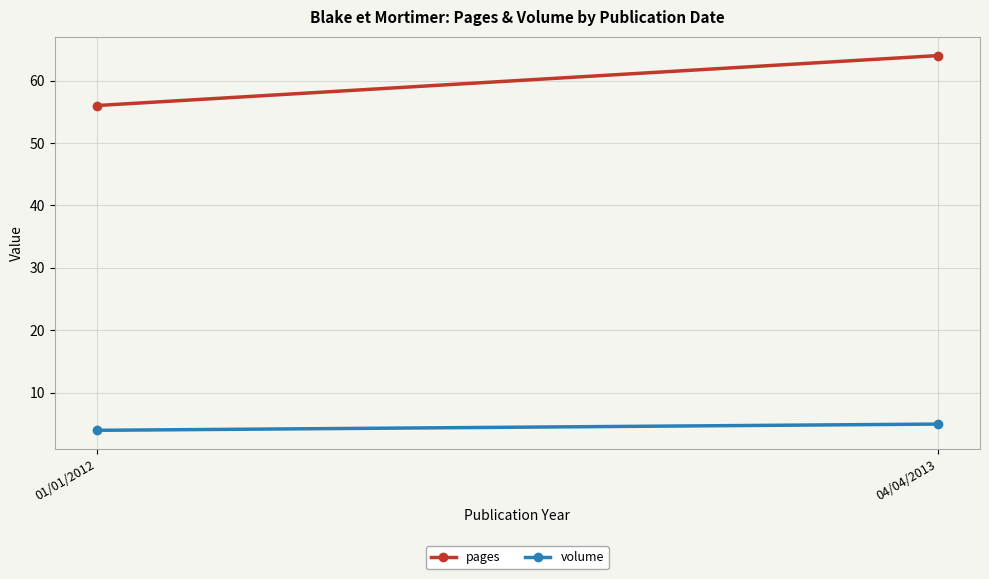

The volume series shows 2 at 01/01/2012. True or false?

False